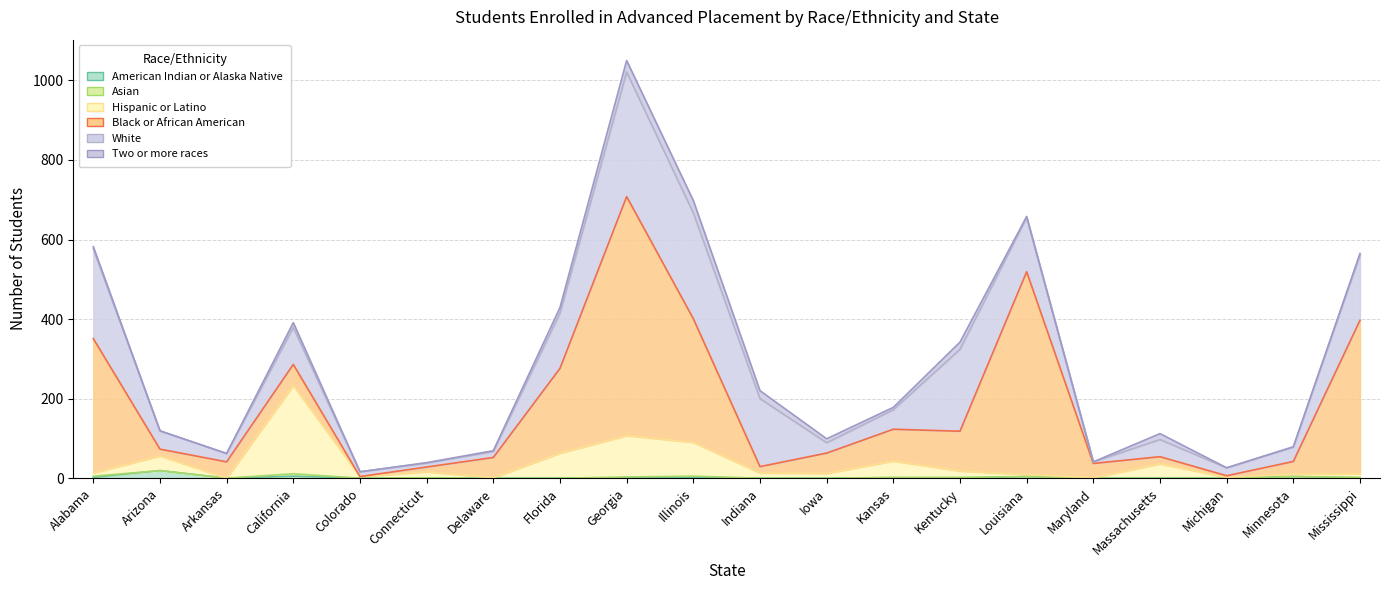

What is the value of the White point at the 10th from the left?

266